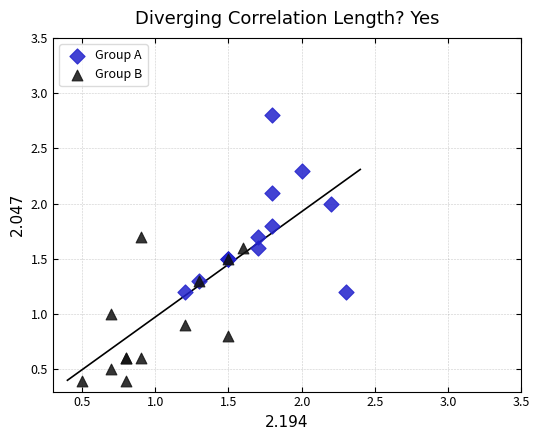

Which series reaches the minimum Y coordinate?

Group B